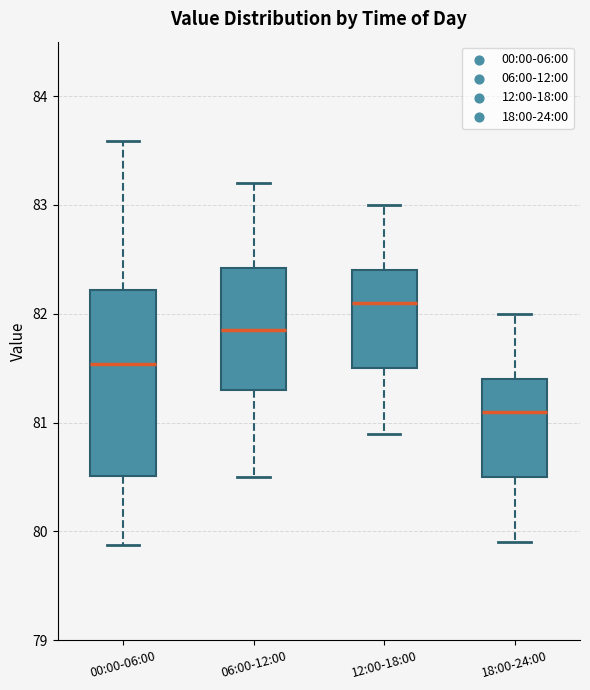

Reading left to right, transcribe this box plot: for each box, give where its median line is, the range the box spans, and where its two whiskers end, as read against the y-axis. The values are not printed on the chart, so give them approximately, as read against the axis.

00:00-06:00: median 81.5, box 80.5 to 82.2, whiskers 79.9 to 83.6
06:00-12:00: median 81.9, box 81.3 to 82.4, whiskers 80.5 to 83.2
12:00-18:00: median 82.1, box 81.5 to 82.4, whiskers 80.9 to 83.0
18:00-24:00: median 81.1, box 80.5 to 81.4, whiskers 79.9 to 82.0